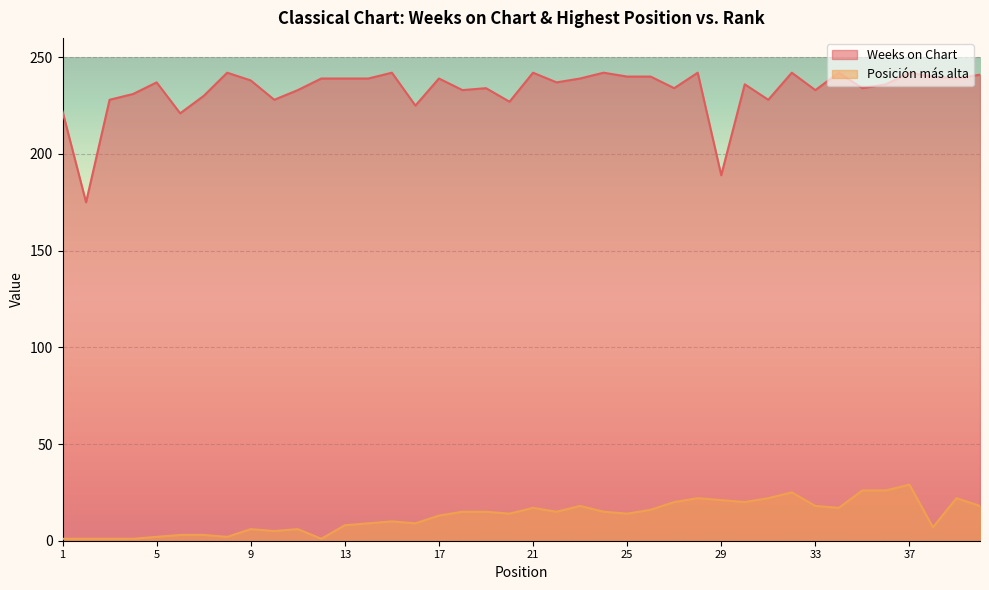

Which series has the widest spread of values?

Weeks on Chart